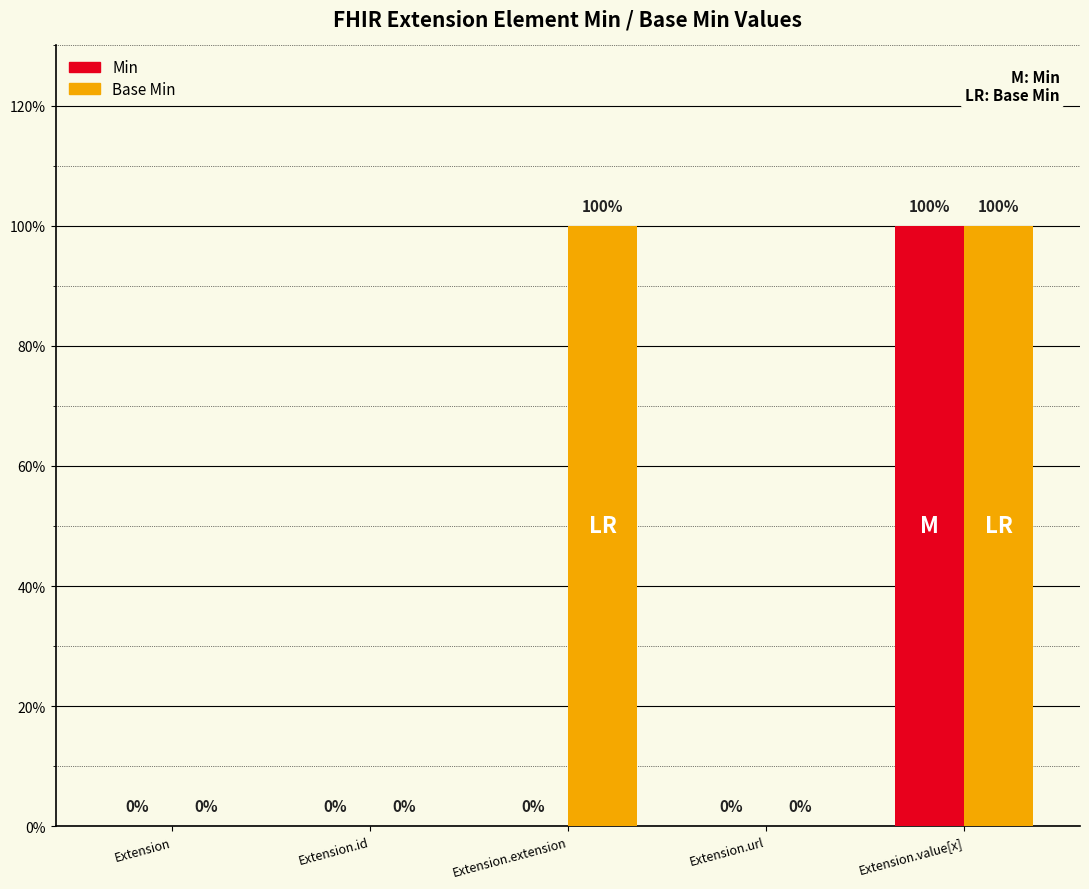

Which category has the lowest value in the Base Min series?

Extension